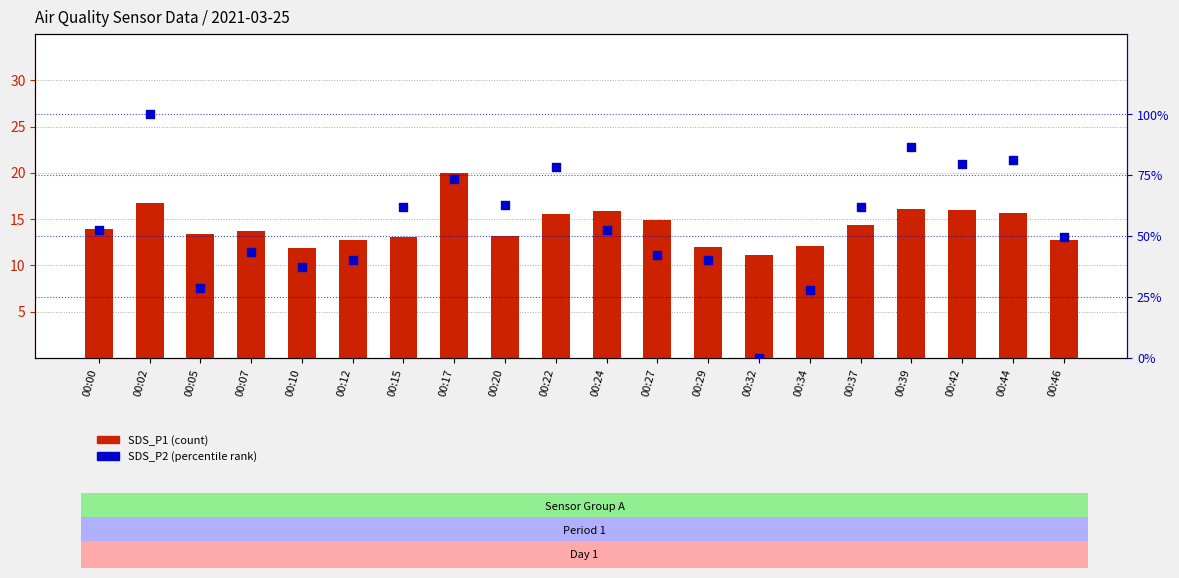

What is the total value across all series at 00:05?

42.2